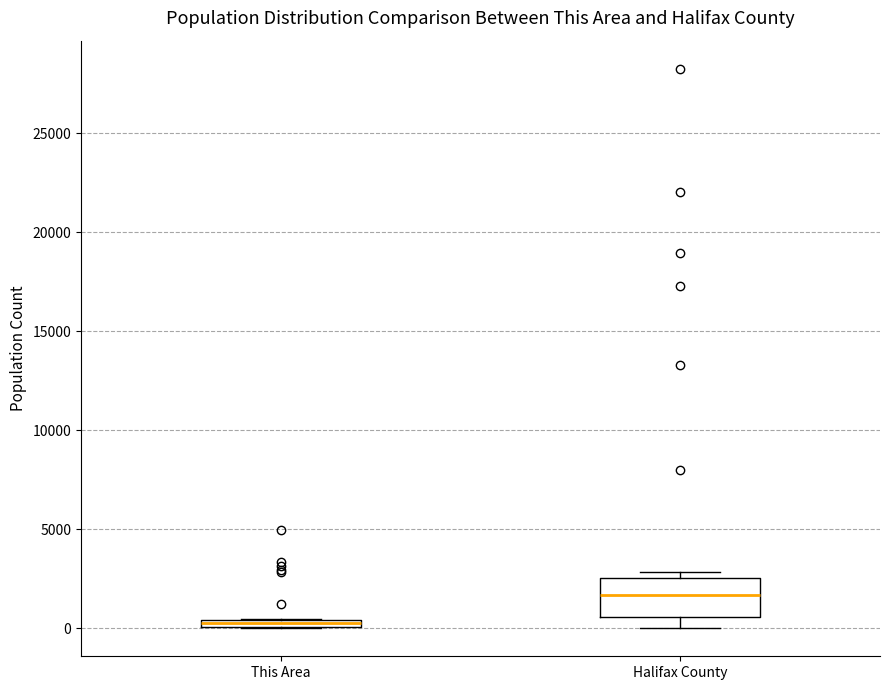

Which box is the tallest, from its lower edge to its upper edge?

Halifax County